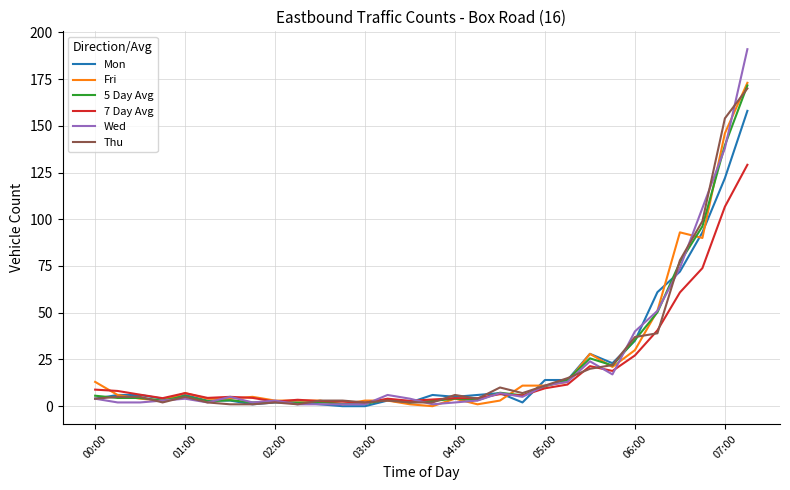

Which series has the largest range (max minus min)?

Wed